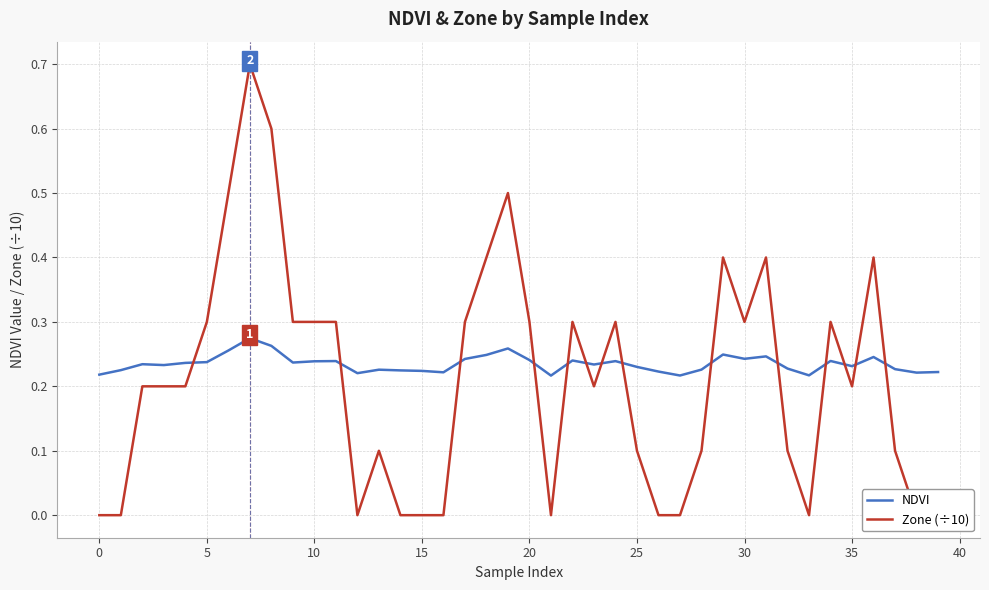

What is the label of the 11th point from the right?

29